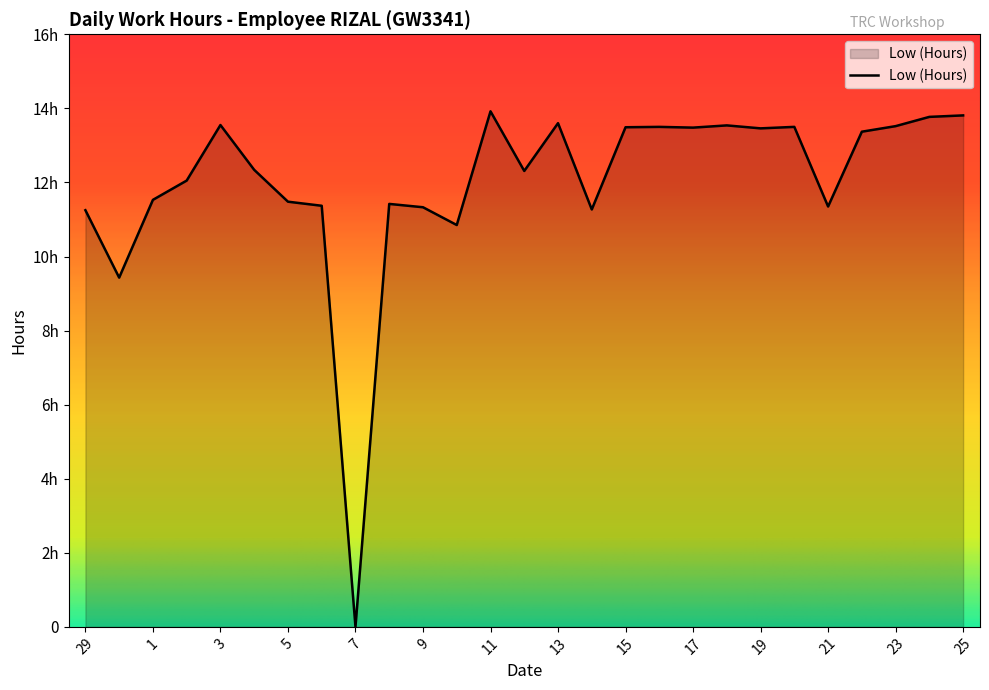

Does the chart have visible grid lines?

No